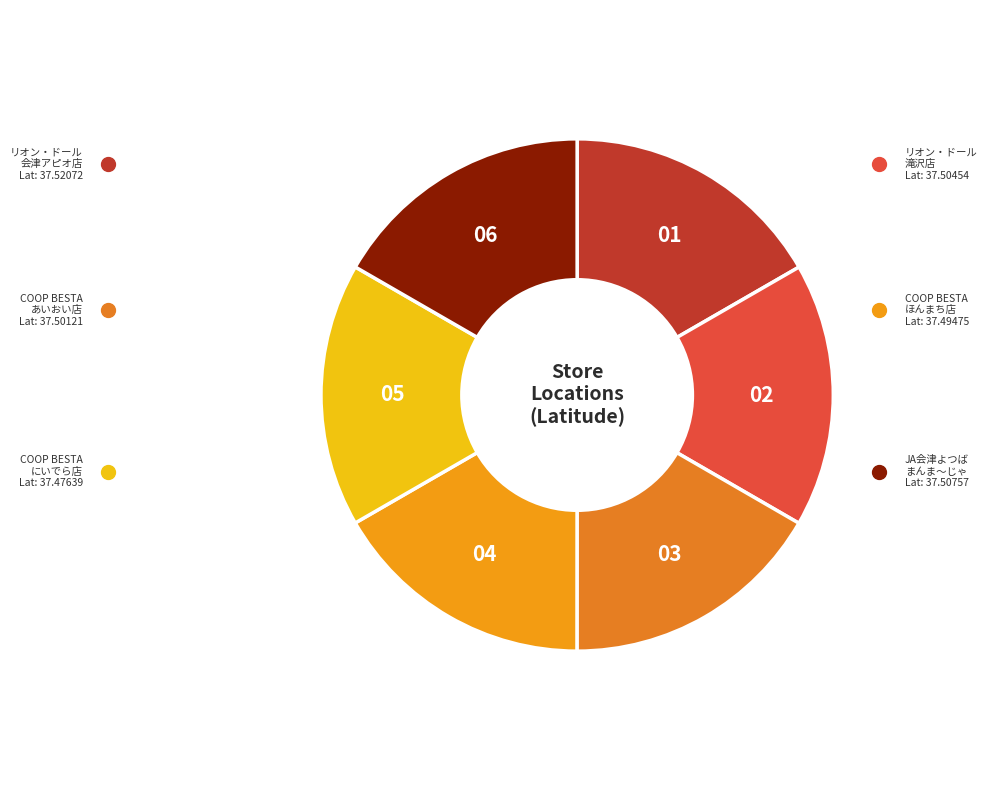

How many slices are in this pie chart?

6